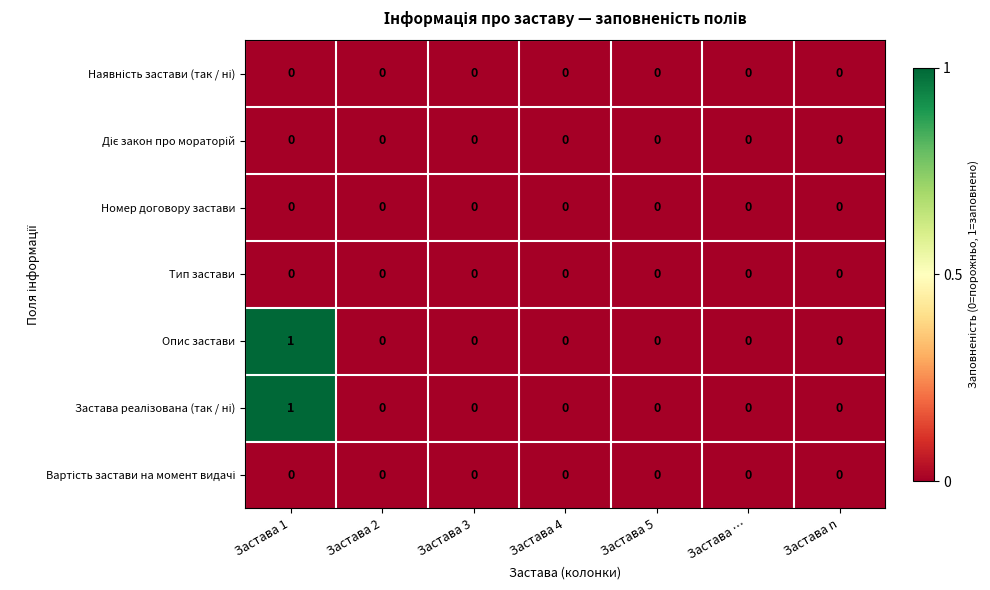

Which label corresponds to the largest value in the chart?

Застава 1